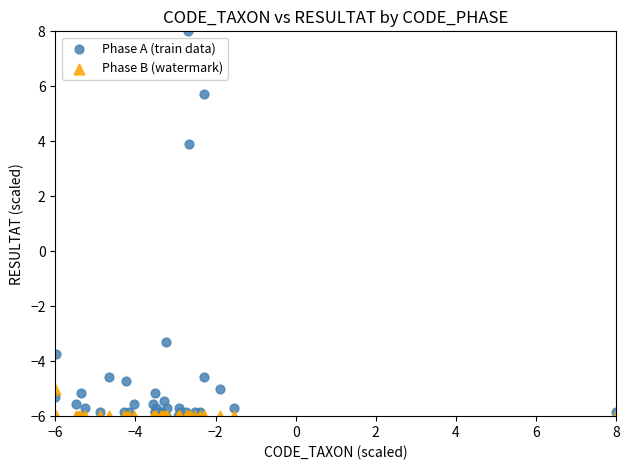

In the Phase A (train data) series, what Y value is closest to 1?

3.9